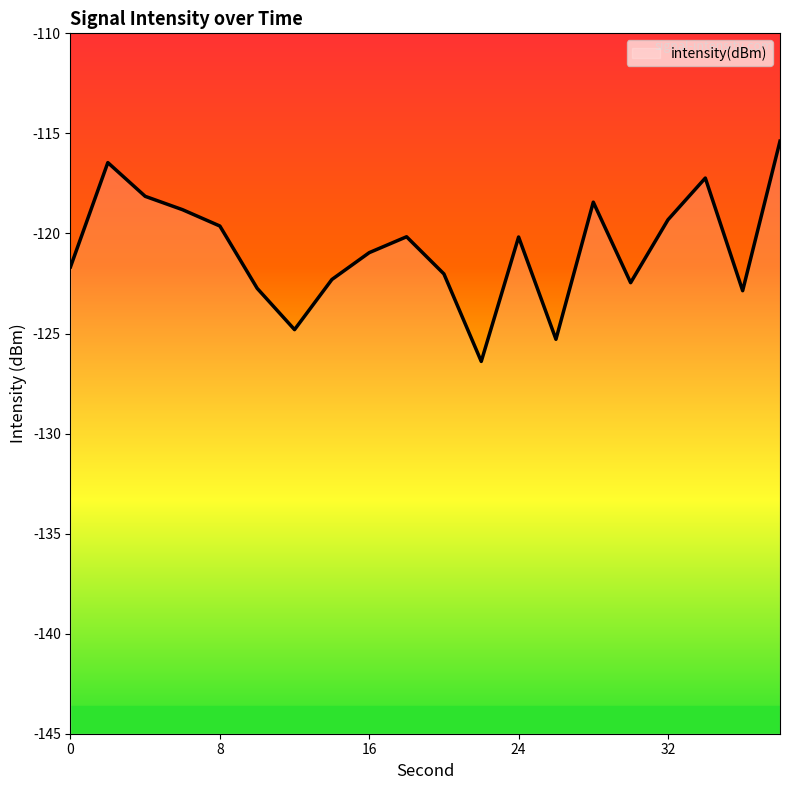

What is the value of the 19th point from the left?

-122.9